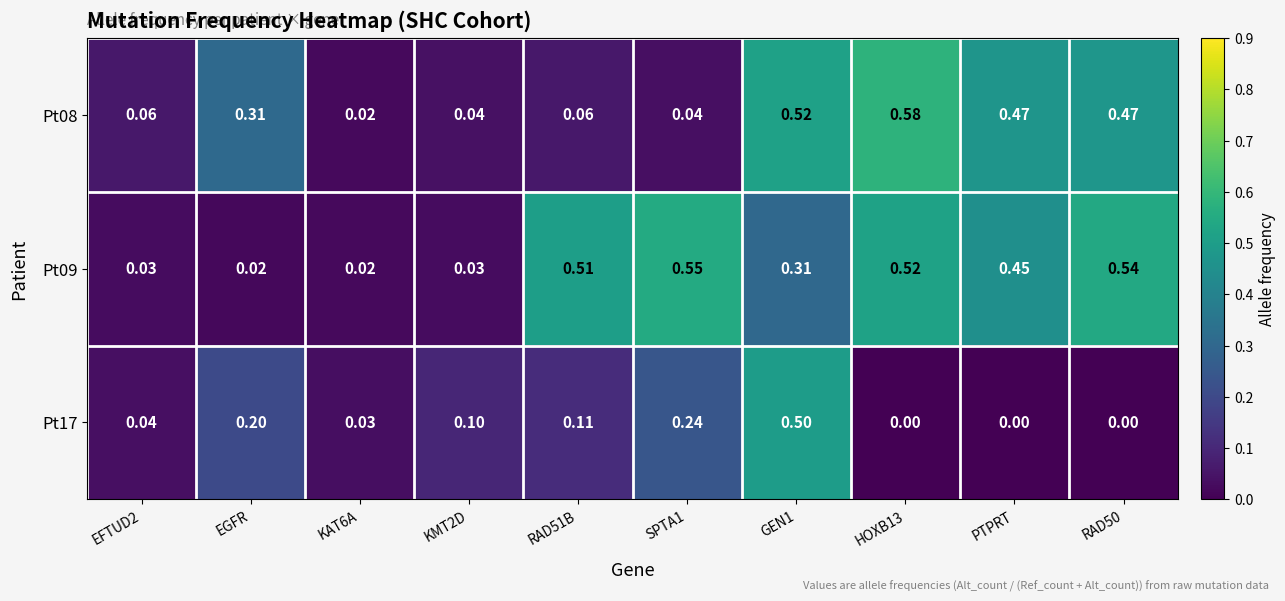

Is the value of Pt17 at KMT2D greater than the value of Pt08 at RAD50?

No